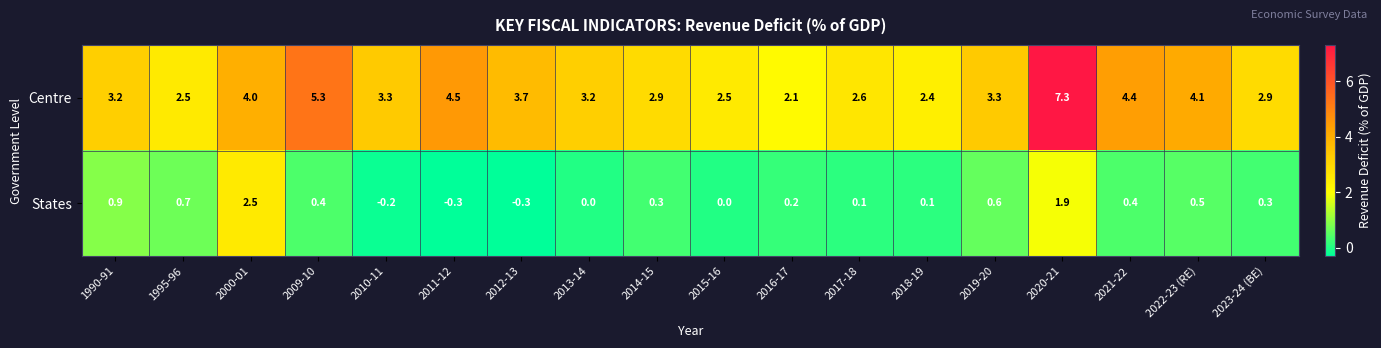

What is the difference between the States values at 2023-24 (BE) and 2000-01?

2.2